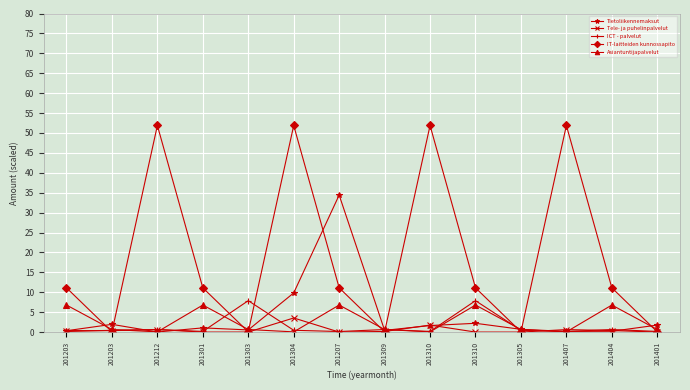

Reading right to left, extract all data points from this chart.

Tietoliikennemaksut: 201401=1.8	201404=0.2	201407=0.2	201305=0.7	201310=2.2	201310=1.7	201309=0.4	201207=34.4	201304=9.8	201303=0.6	201301=1.1	201212=0.0	201203=2.0	201203=0.4
Tele- ja puhelinpalvelut: 201401=0.0	201404=0.4	201407=0.6	201305=0.0	201310=0.0	201310=1.8	201309=0.2	201207=0.0	201304=3.6	201303=0.0	201301=0.0	201212=0.6	201203=0.4	201203=0.4
ICT - palvelut: 201401=0.2	201404=0.7	201407=0.2	201305=0.5	201310=7.9	201310=0.2	201309=0.7	201207=0.2	201304=0.5	201303=7.9	201301=0.2	201212=0.7	201203=0.5	201203=0.2
IT-laitteiden kunnossapito: 201401=0.1	201404=11.1	201407=51.9	201305=0.1	201310=11.1	201310=51.9	201309=0.1	201207=11.1	201304=51.9	201303=0.1	201301=11.1	201212=51.9	201203=0.1	201203=11.1
Asiantuntijapalvelut: 201401=0.7	201404=6.8	201407=0.1	201305=0.7	201310=6.8	201310=0.1	201309=0.7	201207=6.8	201304=0.1	201303=0.7	201301=6.8	201212=0.1	201203=0.7	201203=6.8